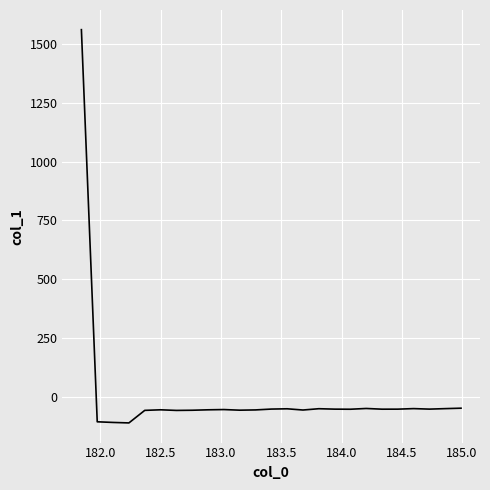

What is the difference between the maximum and minimum values?

1673.5